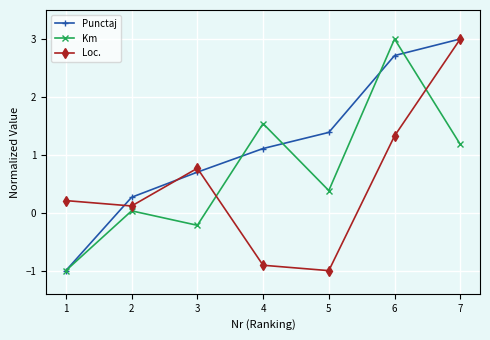

List the series in order of their overall mean, lowest first.

Loc., Km, Punctaj